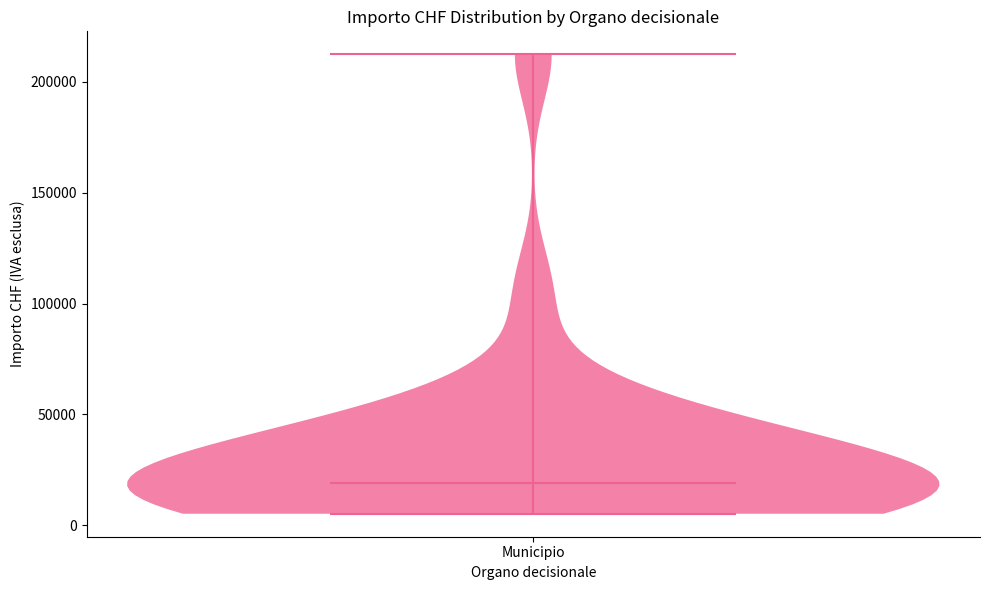

What is the lowest point the violin for Municipio reaches on the y-axis? The values are not printed on the chart, so give them approximately, as read against the axis.

5000